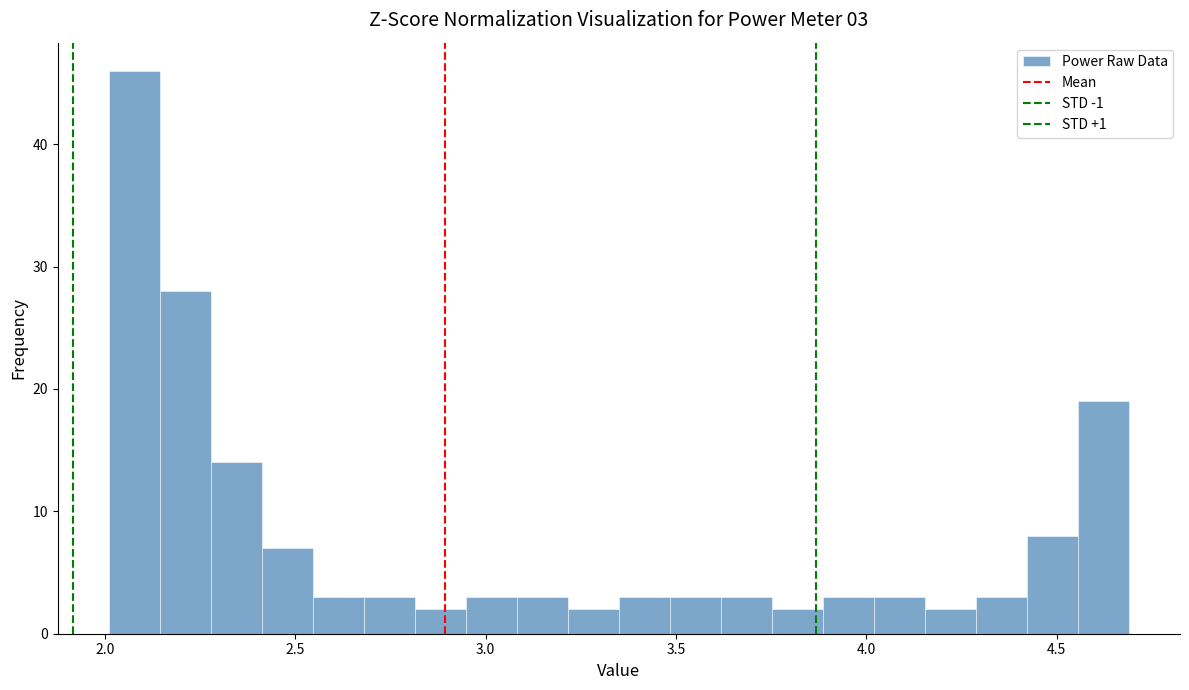

Around what value on the x-axis is the tallest bar? Give the approximate position of its centre, as read against the axis.

2.10